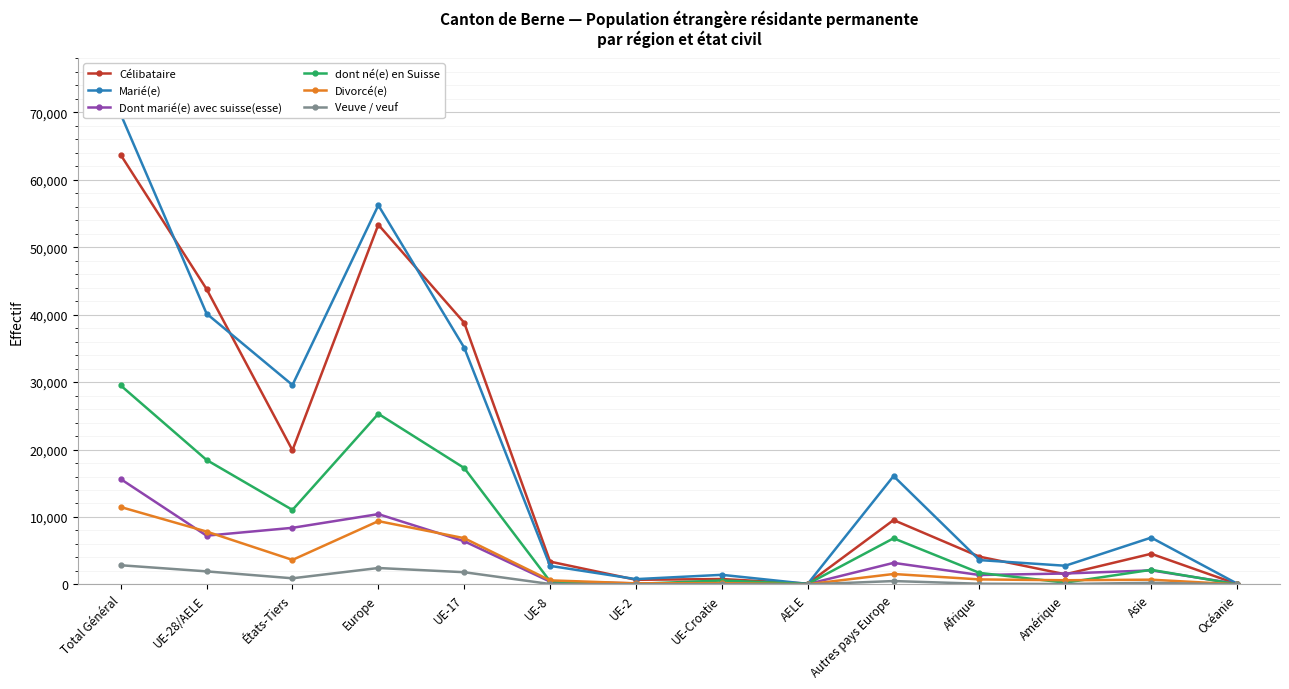

Where do Dont marié(e) avec suisse(esse) and Célibataire first cross each other?

Afrique and Amérique